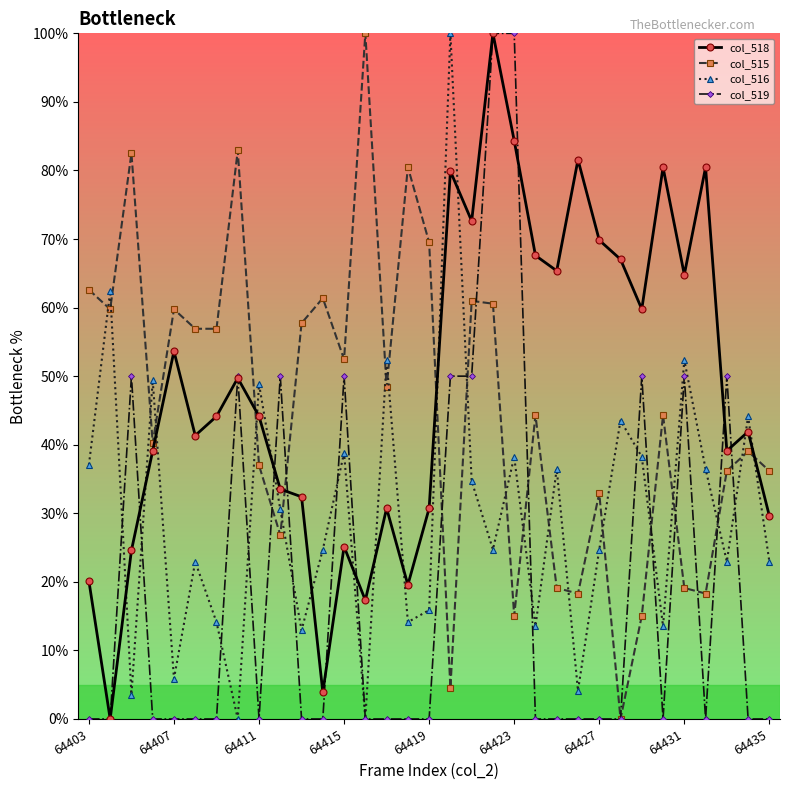

Count the number of data series in this chart.

4